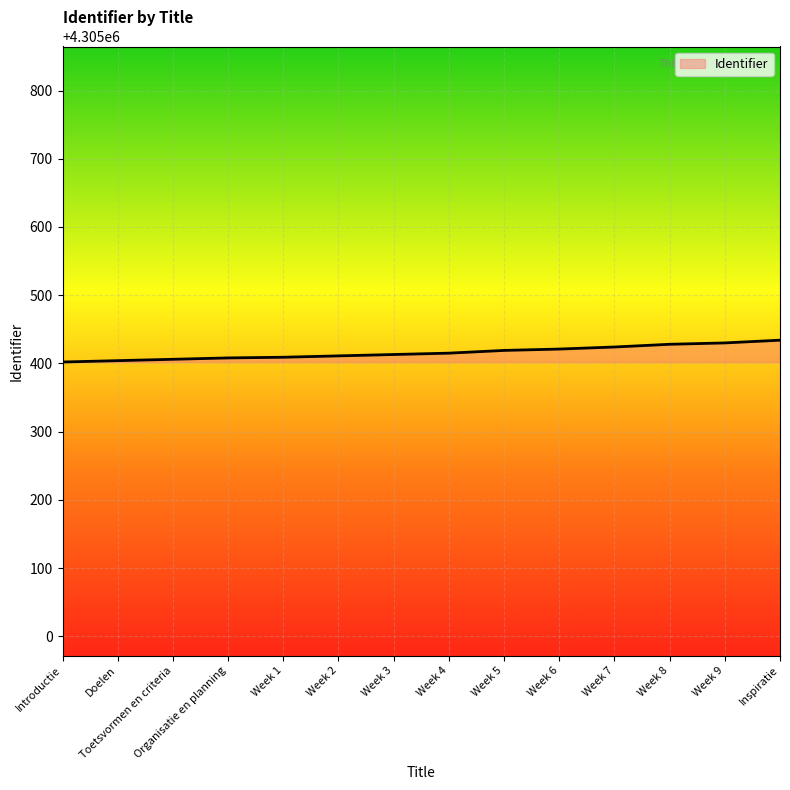

What is the sum of the values at Week 1 and Inspiratie?

8610843